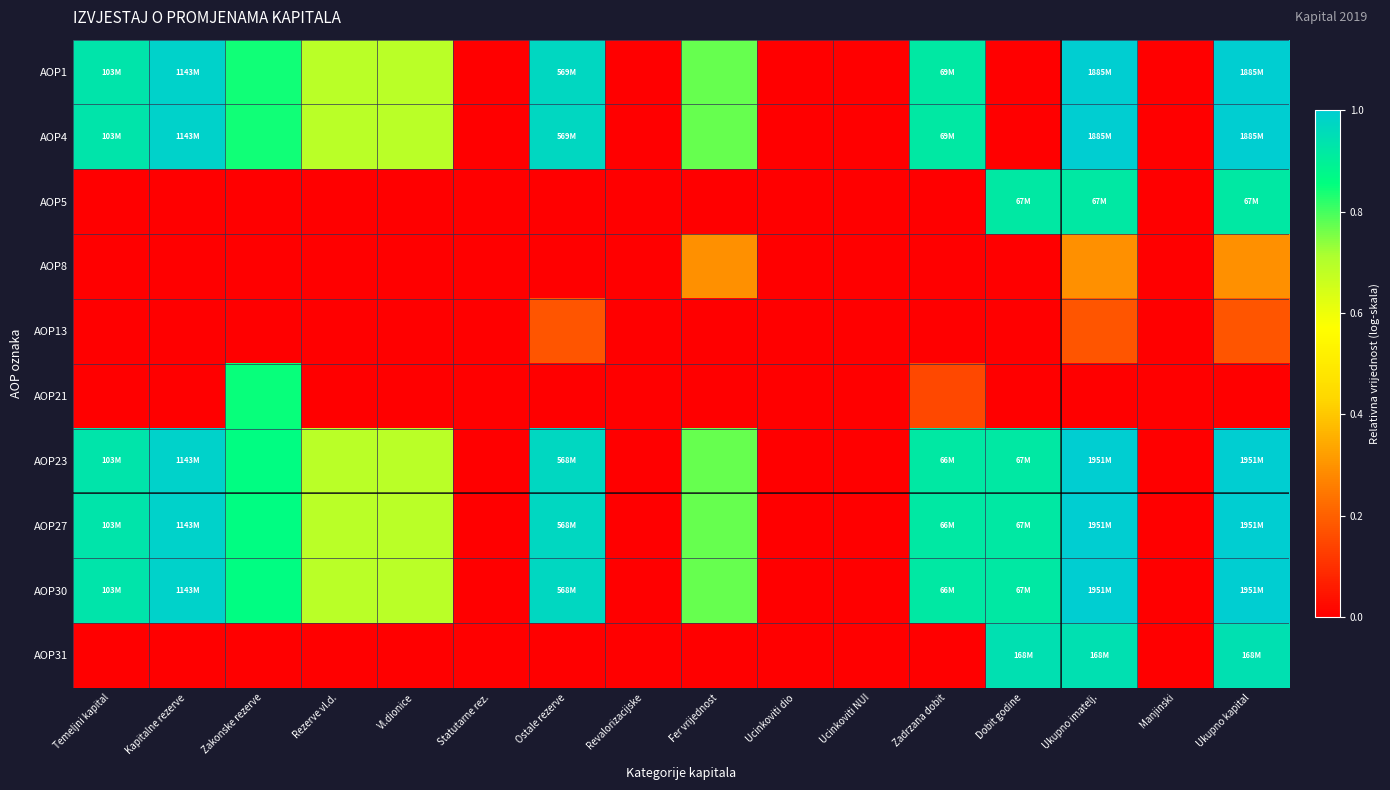

At which category is the sum across all series the highest?

Ukupno imatelj.